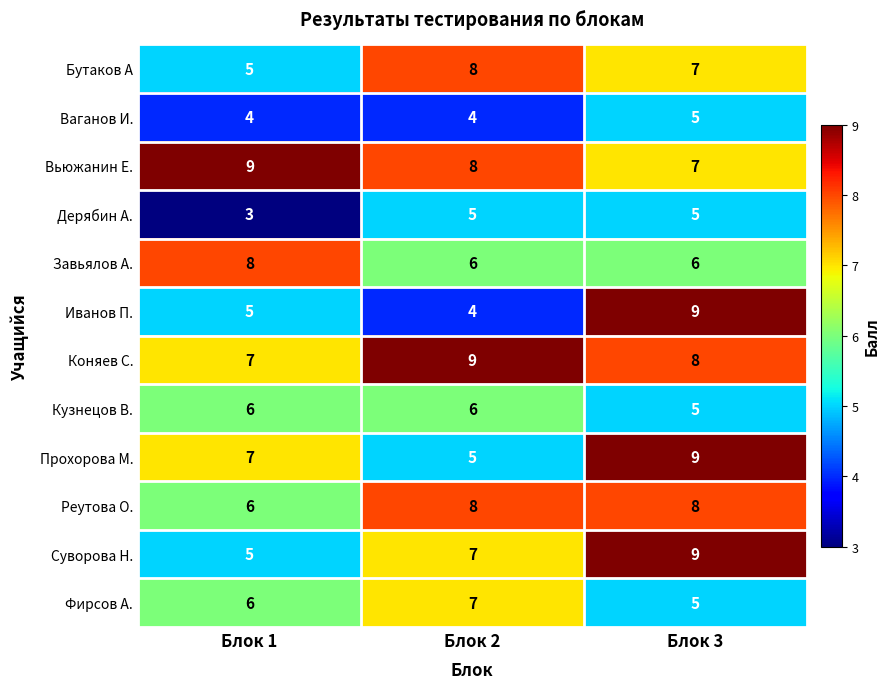

At which label does Вьюжанин Е. reach its peak?

Блок 1